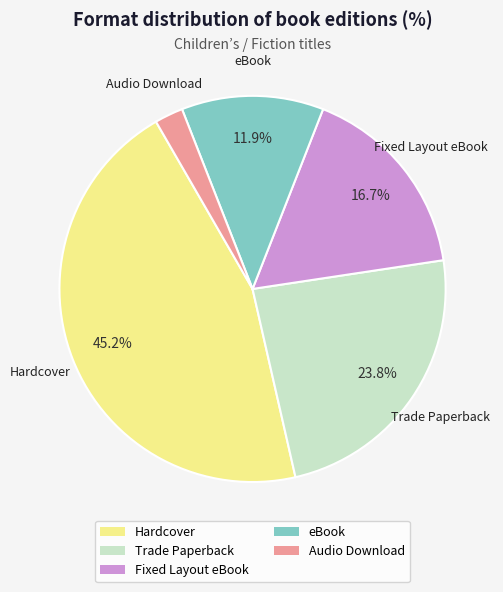

Is Hardcover the majority of the pie?

No